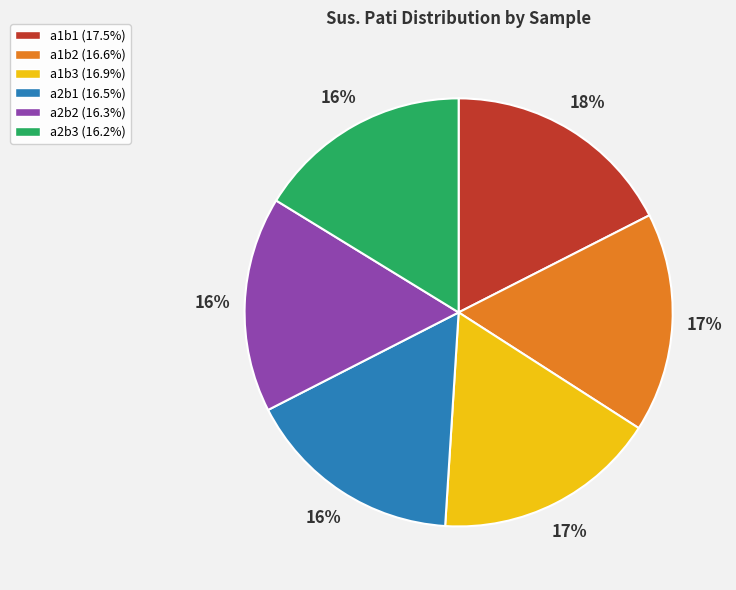

To the nearest percent, what is the combined percentage of a2b3 and a1b3?

33%